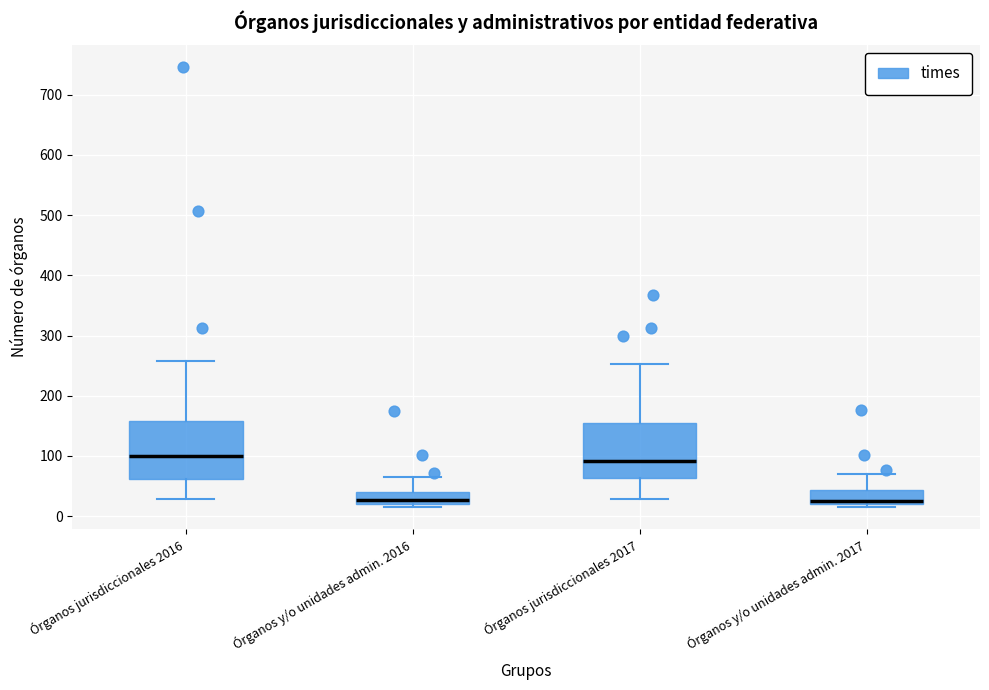

Where is the lower edge of the box for Órganos y/o unidades admin. 2017 on the y-axis? The values are not printed on the chart, so give them approximately, as read against the axis.

20